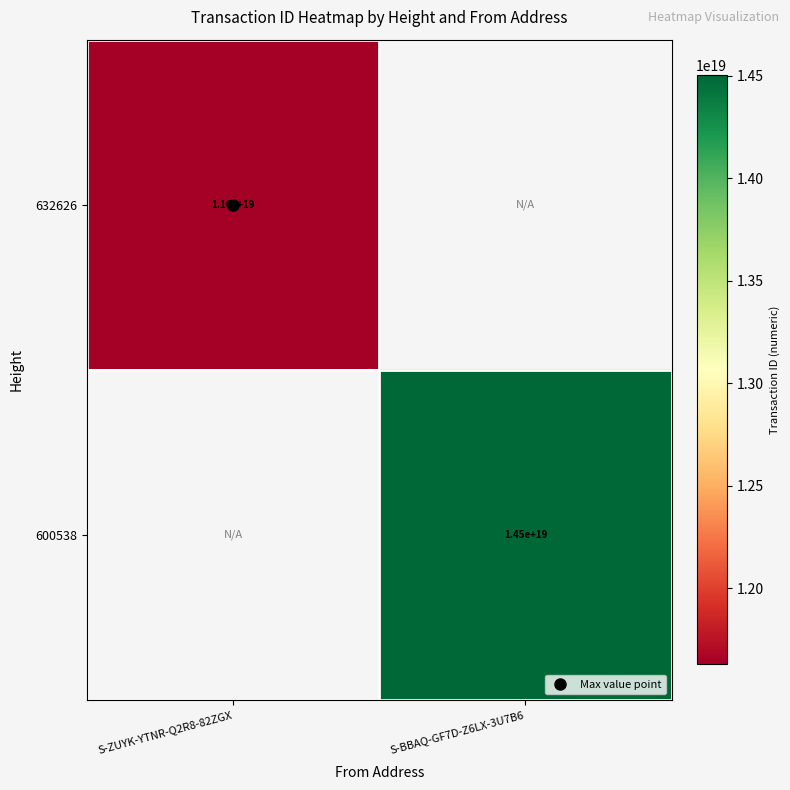

What is the maximum value for 632626?

11629272776452921344.0